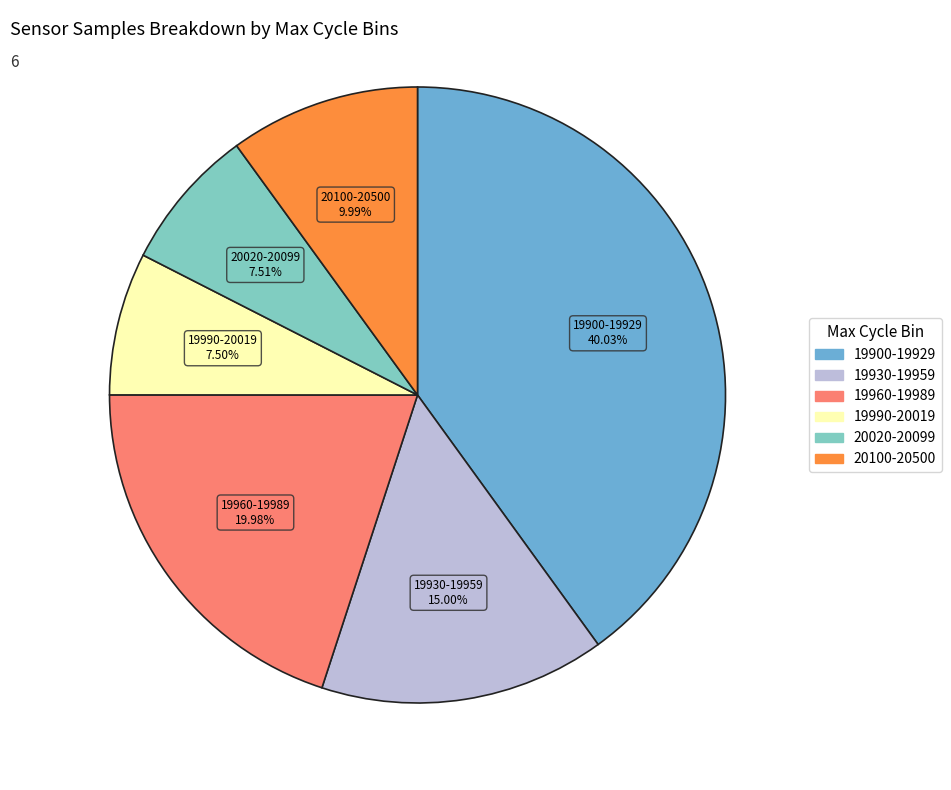

Does any single category account for the majority?

No